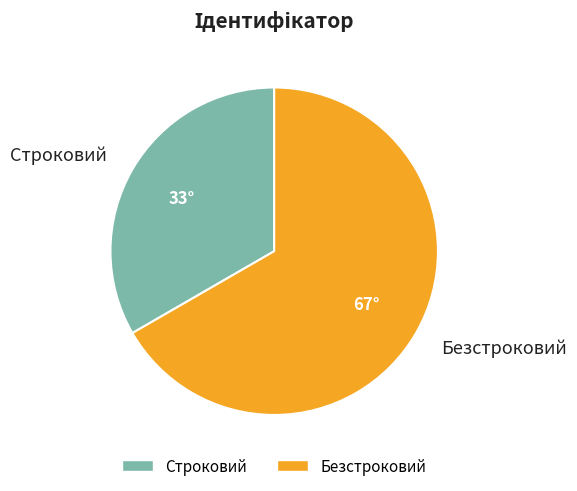

Rank the categories by value from lowest to highest.

Строковий, Безстроковий